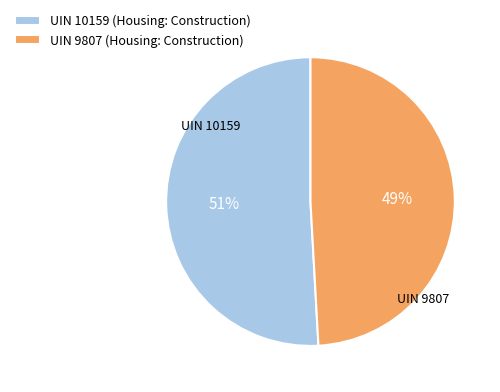

How many slices are in this pie chart?

2